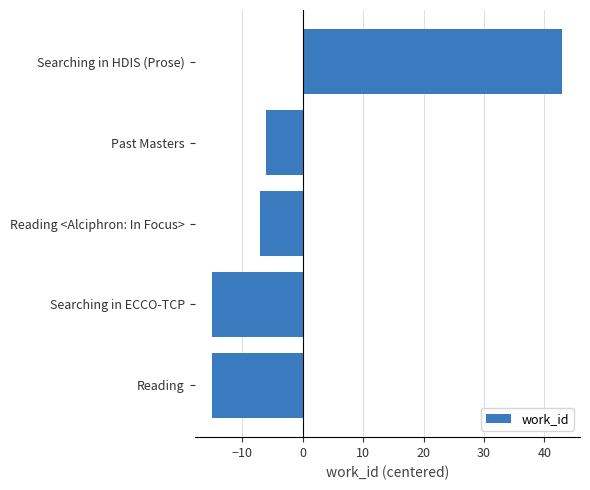

What is the change in value from Searching in ECCO-TCP to Past Masters?

+9